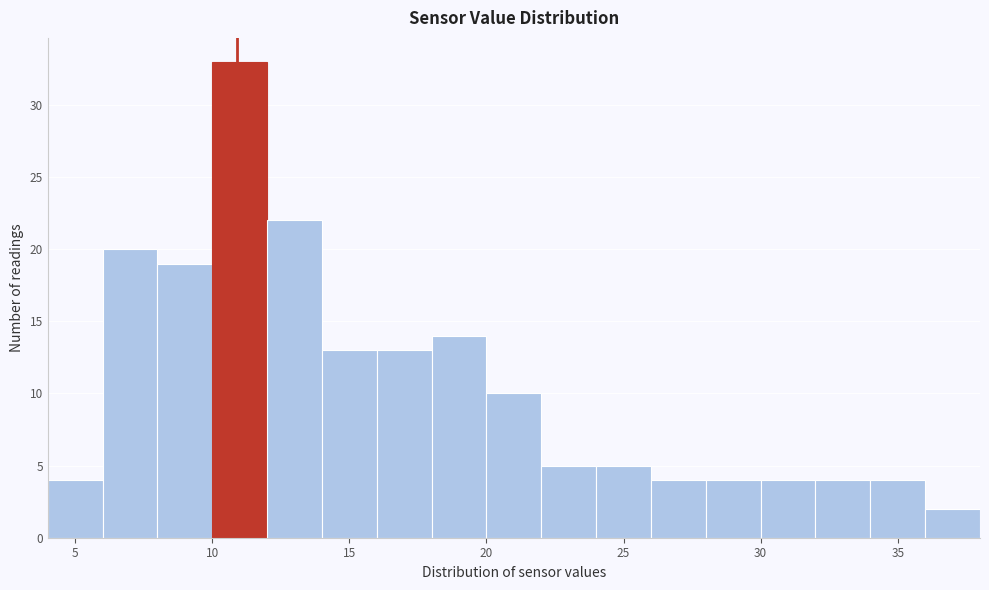

Over which range of the x-axis is the bar tallest?

10 to 12